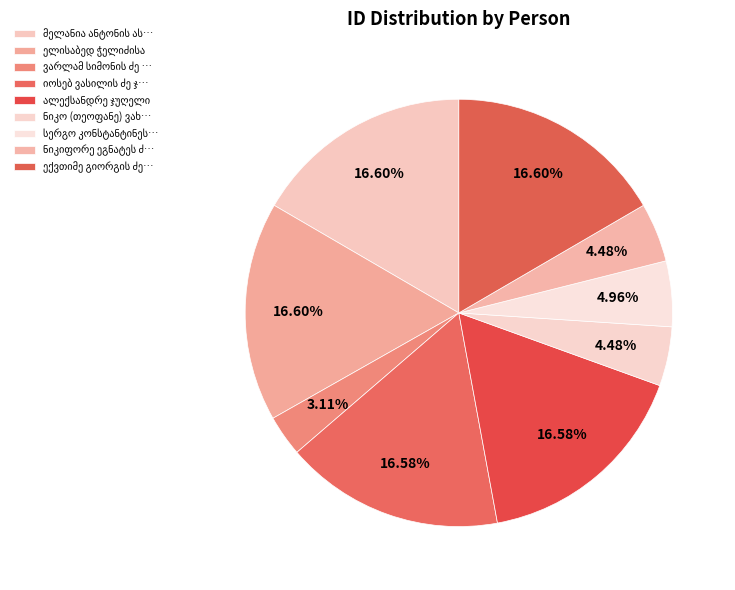

Which slice is the smallest?

ვარლამ სიმონის ძე ჭელიძე